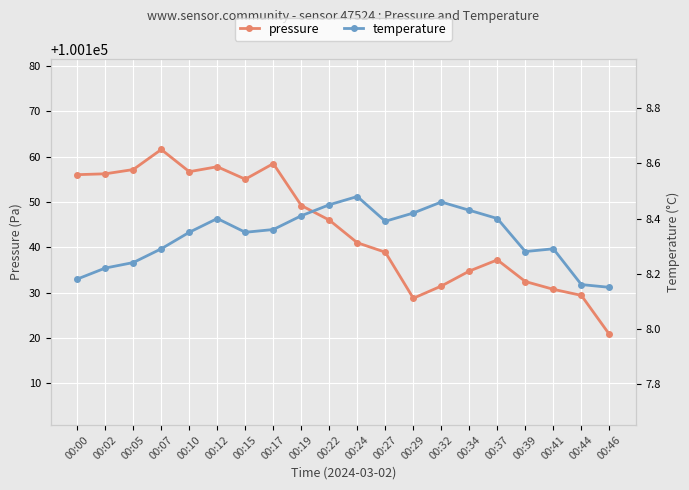

Count the number of data series in this chart.

2